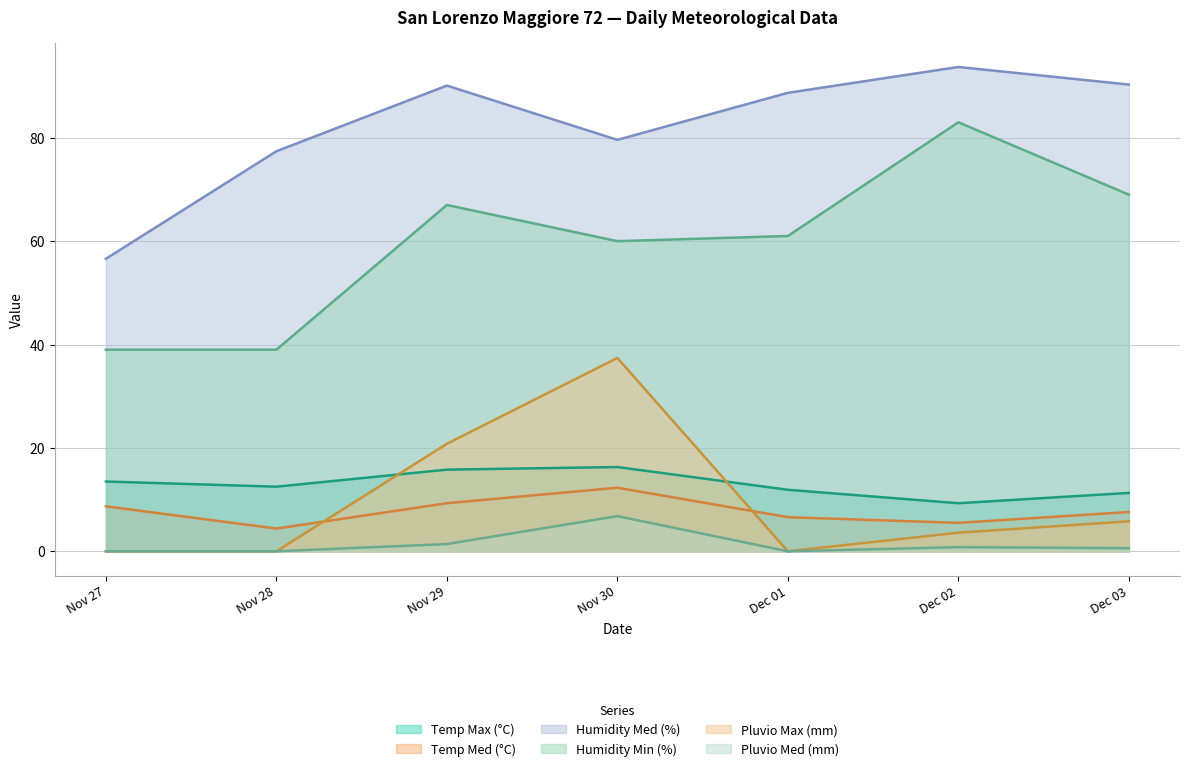

Reading right to left, extract all data points from this chart.

Temp Max (°C): 11.3	9.3	11.9	16.3	15.8	12.5	13.5
Temp Med (°C): 7.6	5.5	6.6	12.3	9.3	4.4	8.7
Humidity Med (%): 90.3	93.7	88.7	79.6	90.1	77.4	56.6
Humidity Min (%): 69.0	83.0	61.0	60.0	67.0	39.0	39.0
Pluvio Max (mm): 5.8	3.6	0.0	37.4	20.8	0.0	0.0
Pluvio Med (mm): 0.6	0.8	0.0	6.8	1.4	0.0	0.0